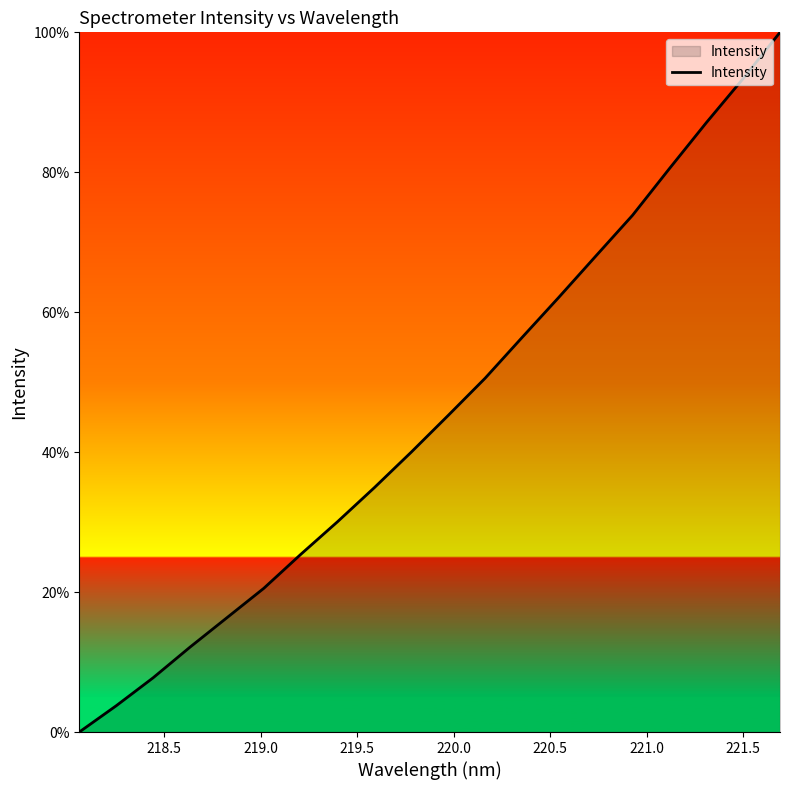

What is the maximum value shown in the chart?

100.0